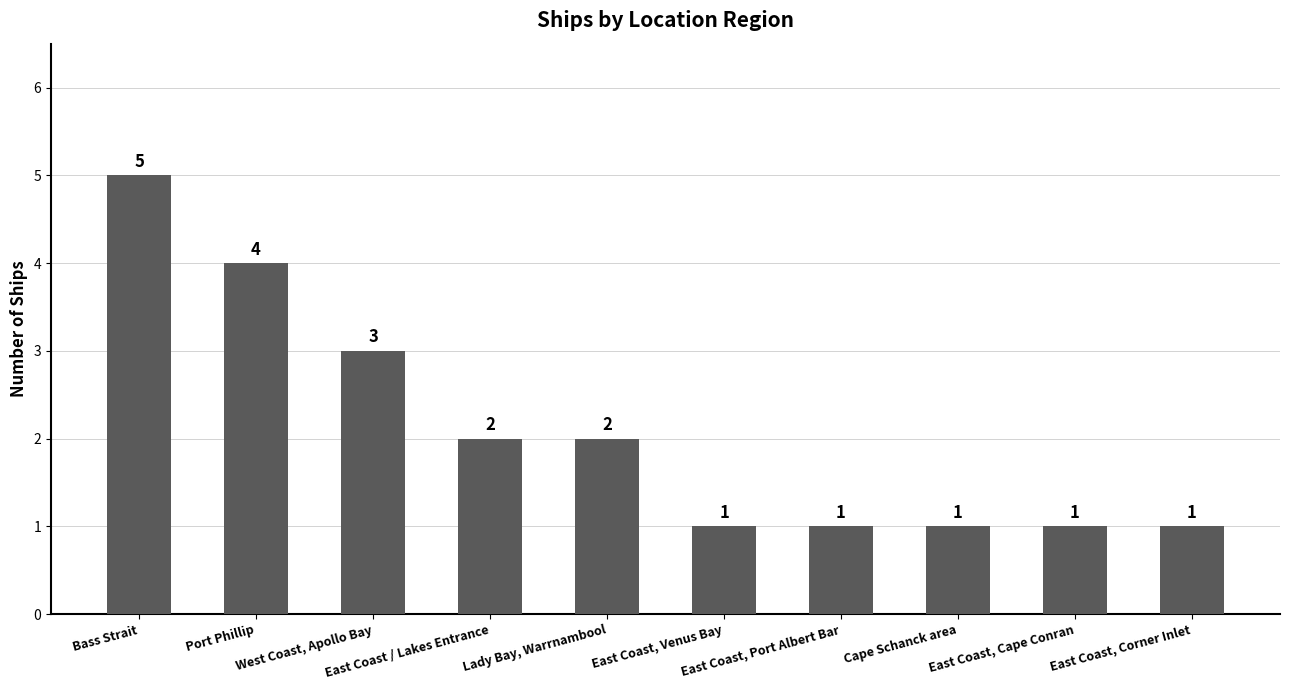

Is it true that the value at Cape Schanck area is 1?

True